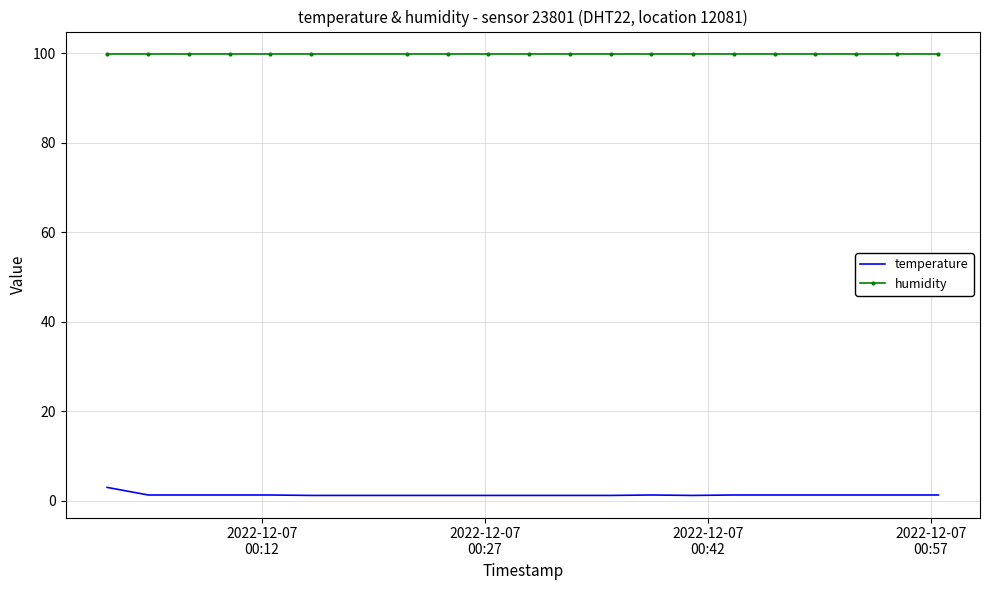

True or false: humidity and temperature cross at least once.

False